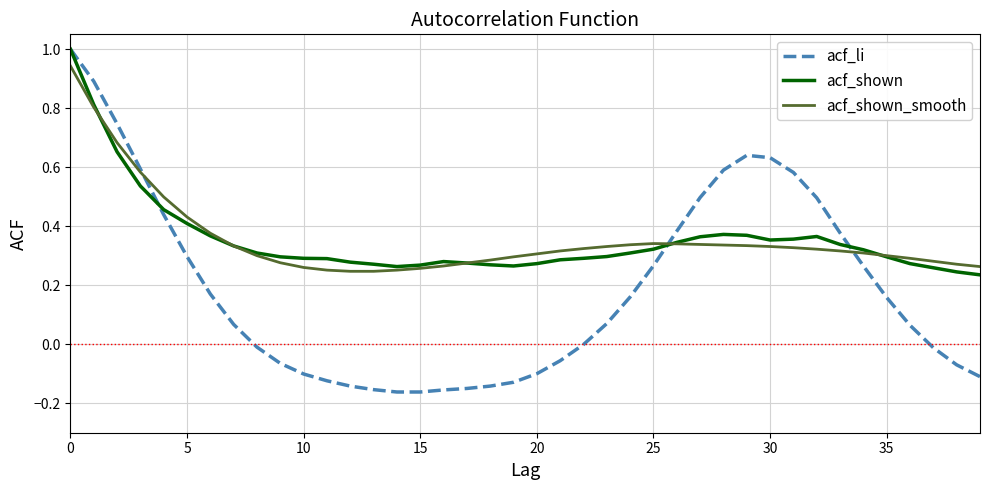

Which series has the widest spread of values?

acf_li